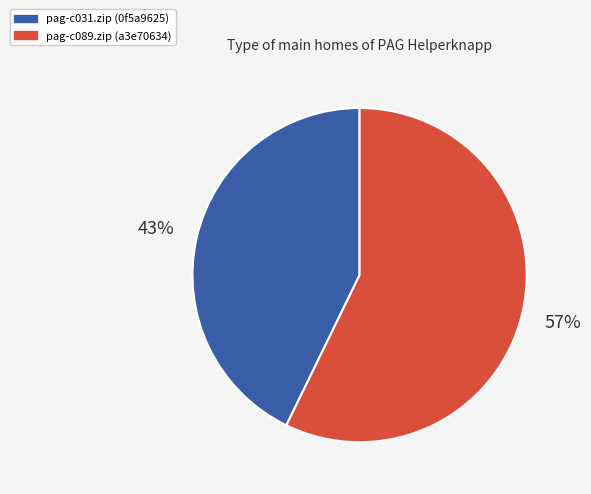

Which has a higher value, pag-c089.zip (a3e70634) or pag-c031.zip (0f5a9625)?

pag-c089.zip (a3e70634)